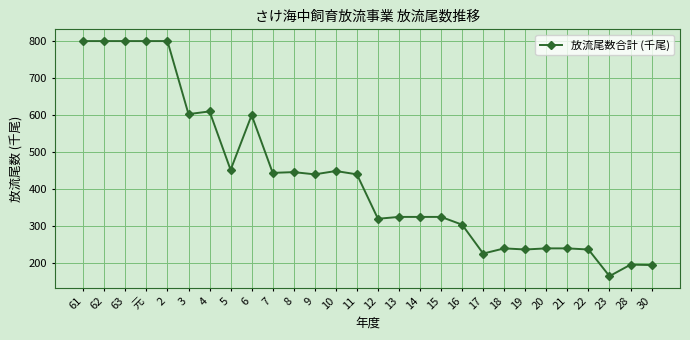

What is the ratio of the value at 6 to the value at 21?

2.5